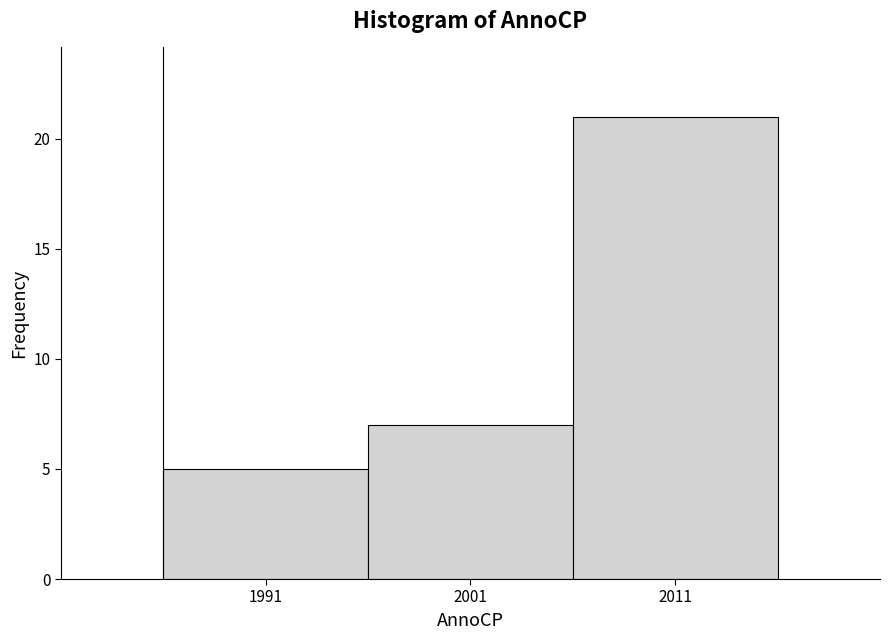

What is the height of the bar covering 2006 to 2016 on the x-axis? The values are not printed on the chart, so give them approximately, as read against the axis.

21